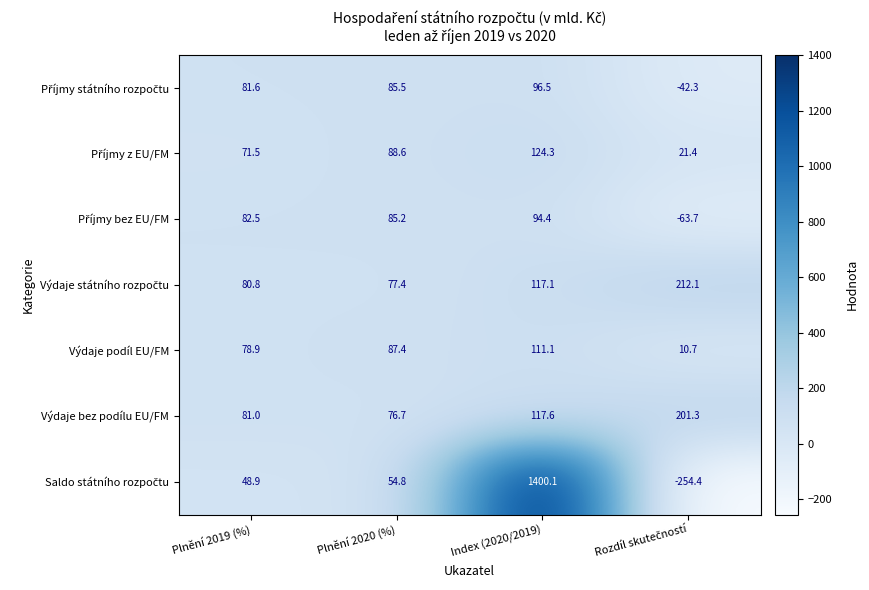

At which label does Výdaje bez podílu EU/FM first exceed 117?

Index (2020/2019)